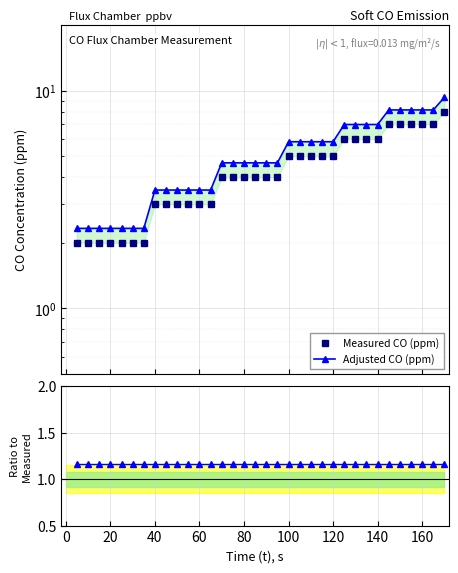

True or false: Measured CO (ppm) has more than 2 points higher than both neighbors.

False